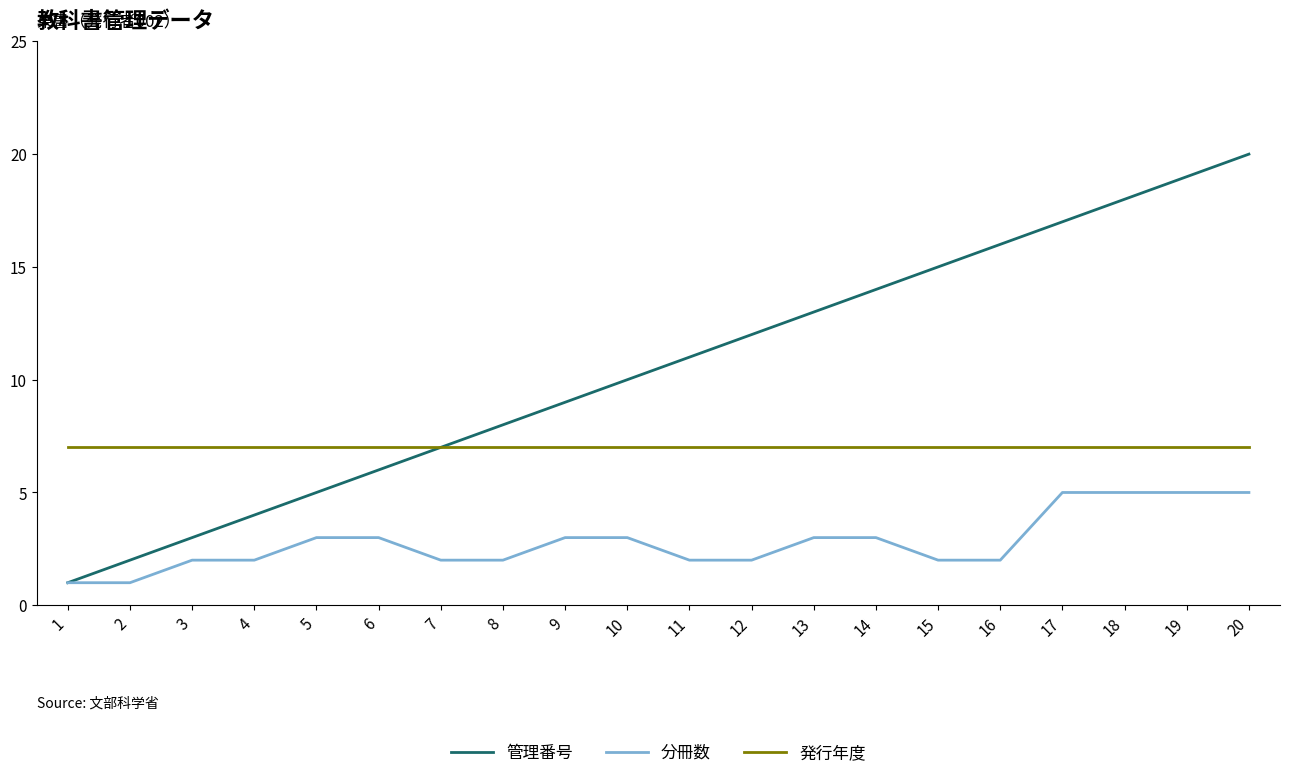

What are all the series names shown in the legend?

管理番号, 分冊数, 発行年度